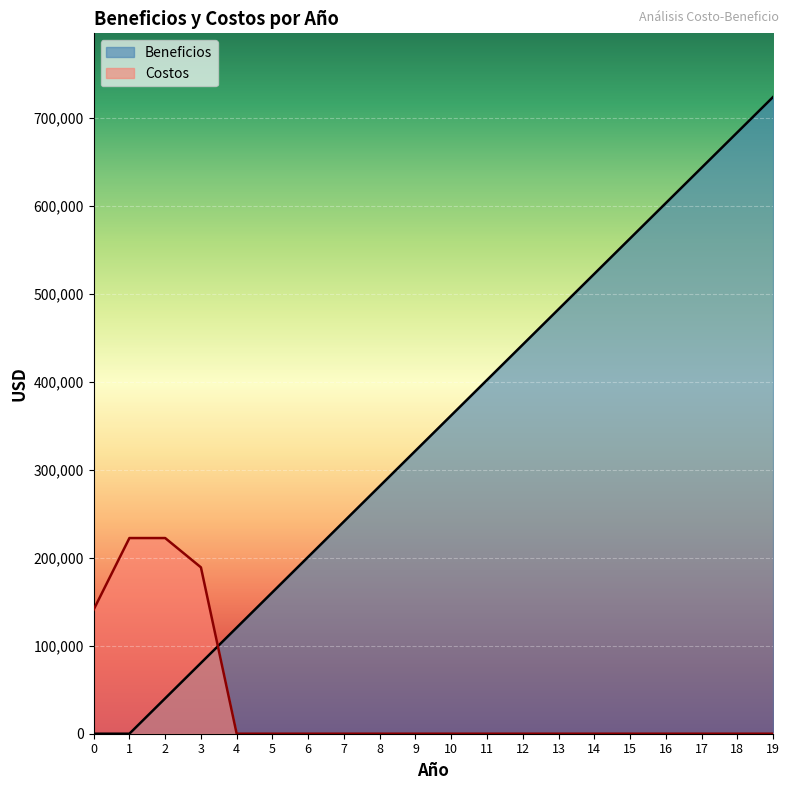

Reading right to left, transcribe all the data shown in this chart.

Beneficios: 19=724140.0	18=683910.0	17=643680.0	16=603450.0	15=563220.0	14=522990.0	13=482760.0	12=442530.0	11=402300.0	10=362070.0	9=321840.0	8=281610.0	7=241380.0	6=201150.0	5=160920.0	4=120690.0	3=80460.0	2=40230.0	1=0.0	0=0.0
Costos: 19=0.0	18=0.0	17=0.0	16=0.0	15=0.0	14=0.0	13=0.0	12=0.0	11=0.0	10=0.0	9=0.0	8=0.0	7=0.0	6=0.0	5=0.0	4=0.0	3=189198.8	2=222541.2	1=222541.2	0=141123.7